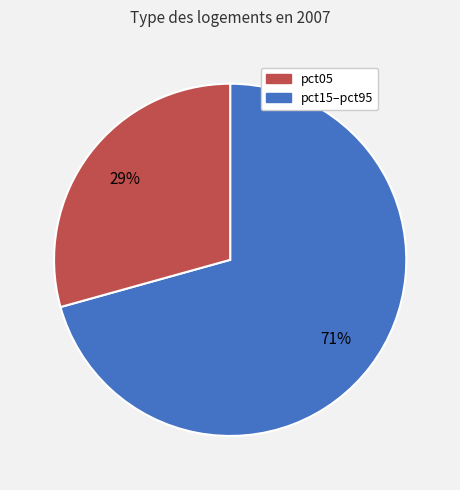

To the nearest percent, what is the average slice percentage?

50%